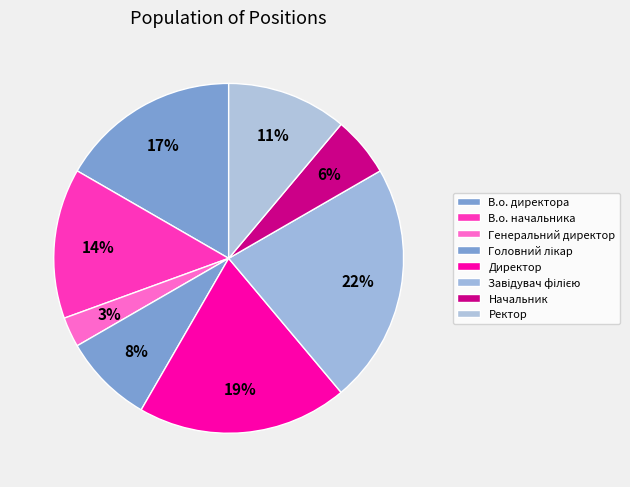

Combined, do Директор and Завідувач філією account for over 50%?

No